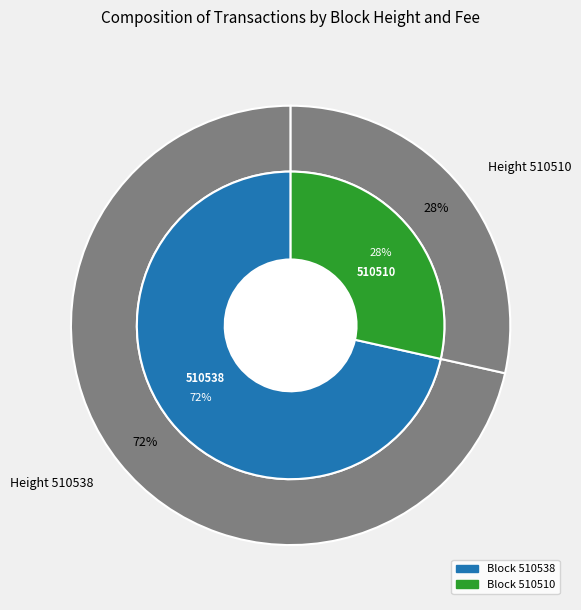

What percentage is the 510538 slice, to the nearest percent?

72%